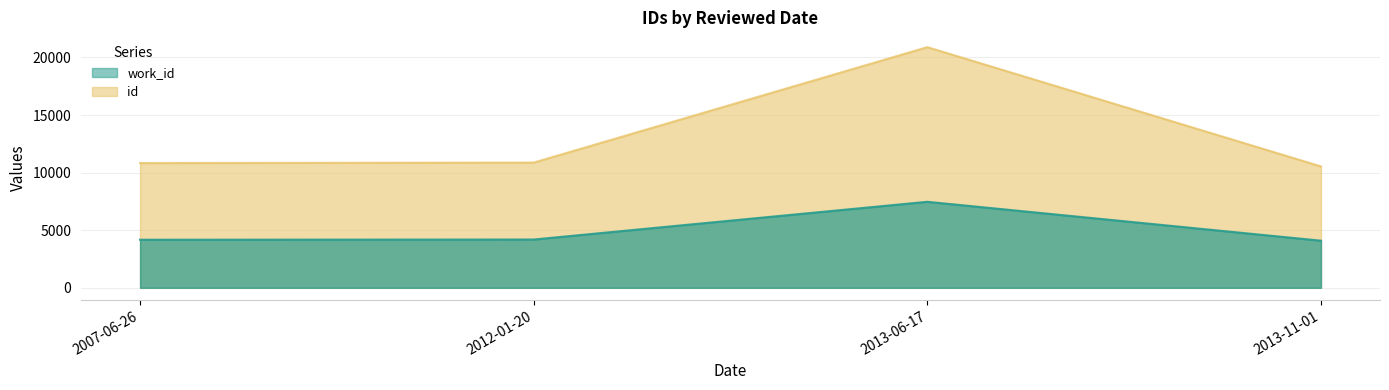

How many interior local peaks does the id series have?

1